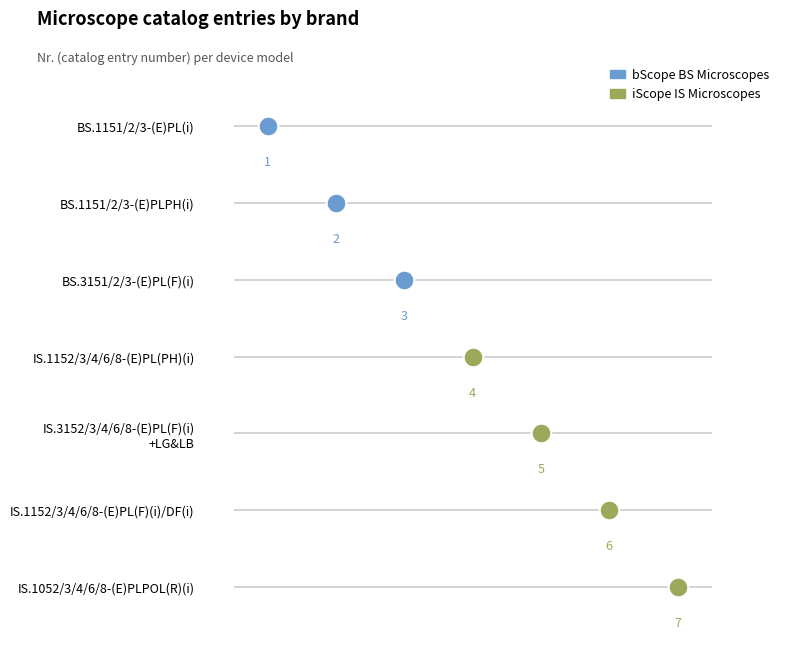

What is the total value across all series at IS.3152/3/4/6/8-(E)PL(F)(i)+LG&LB?

5